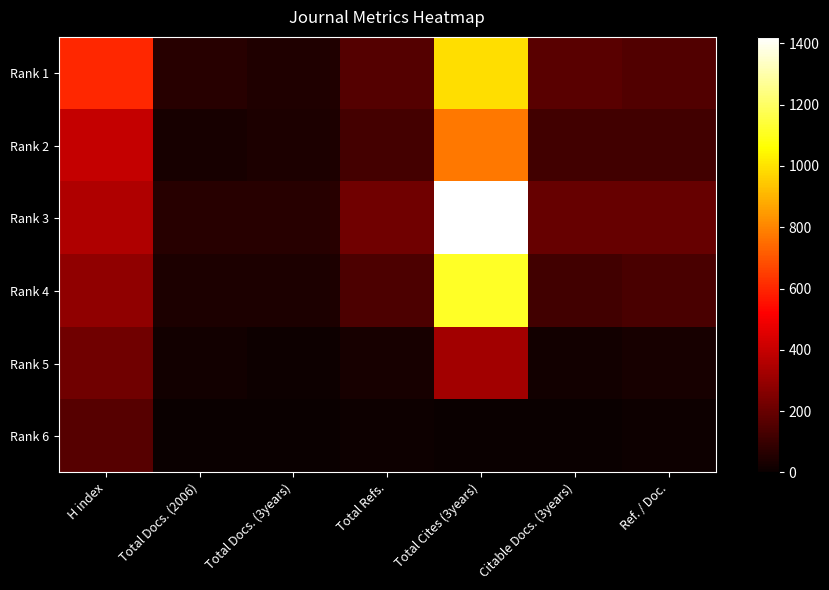

At how many categories does at least one series exceed 1196?

1